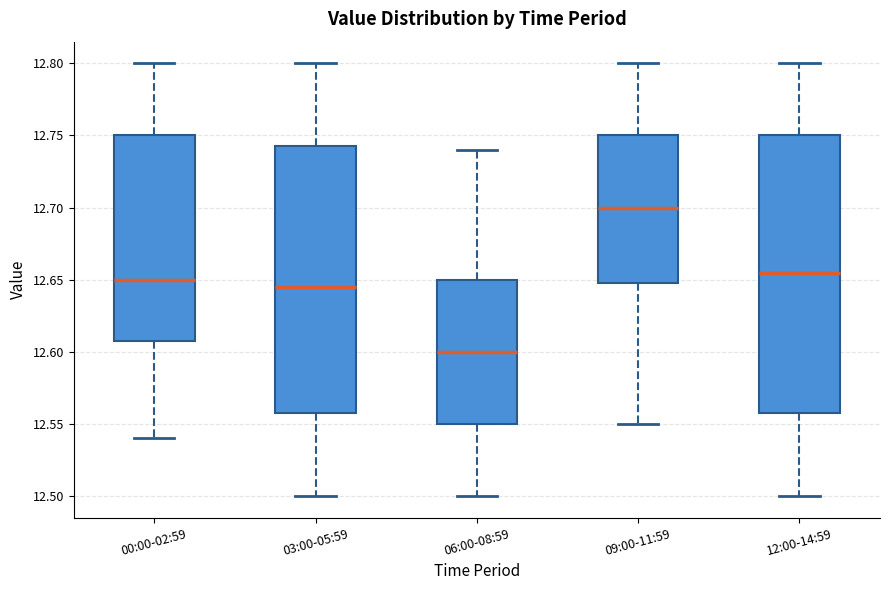

Comparing the boxes themselves (not the whiskers), which one is the tallest?

12:00-14:59